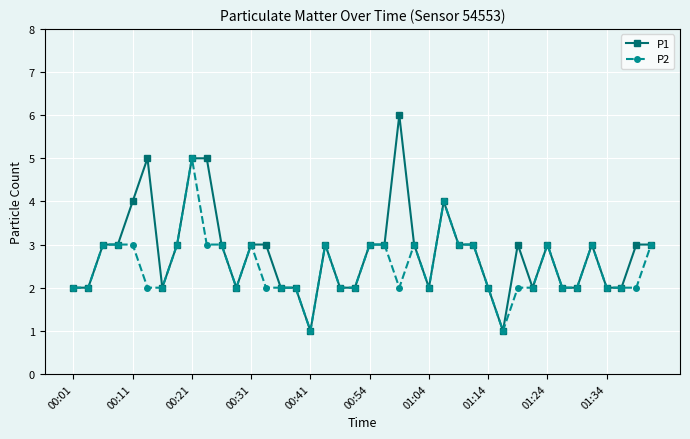

List the series in order of their overall mean, highest first.

P1, P2